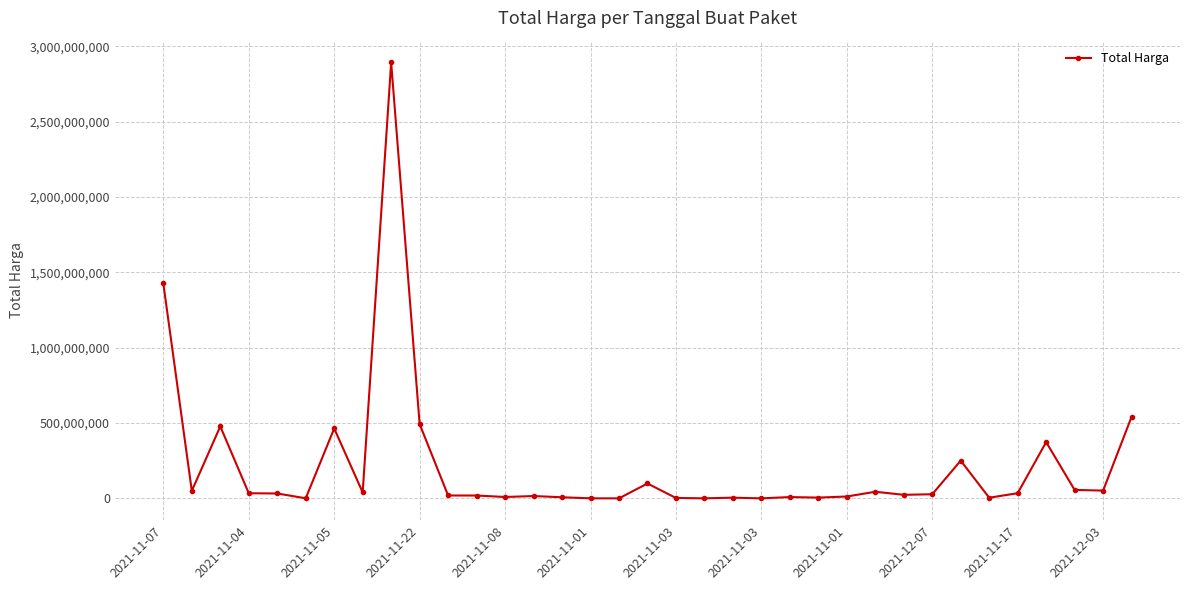

How many data points does each series have?

35